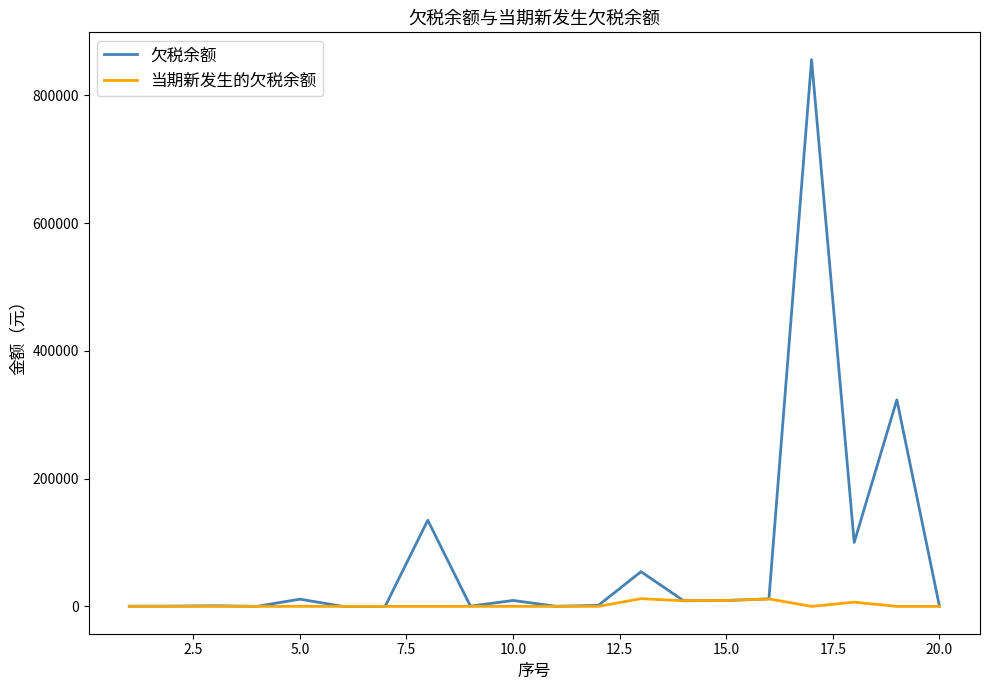

At how many categories does at least one series exceed 641327?

1